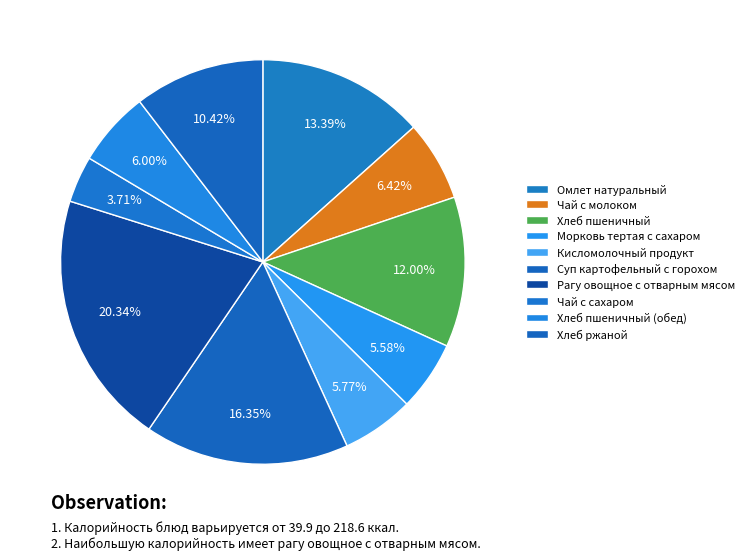

How much of the chart is everything except Омлет натуральный?

86.6%